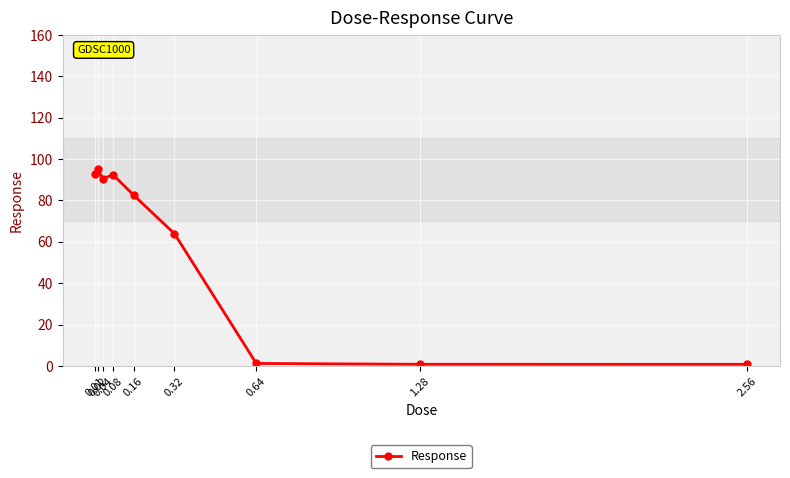

What is the greatest value displayed?

95.0